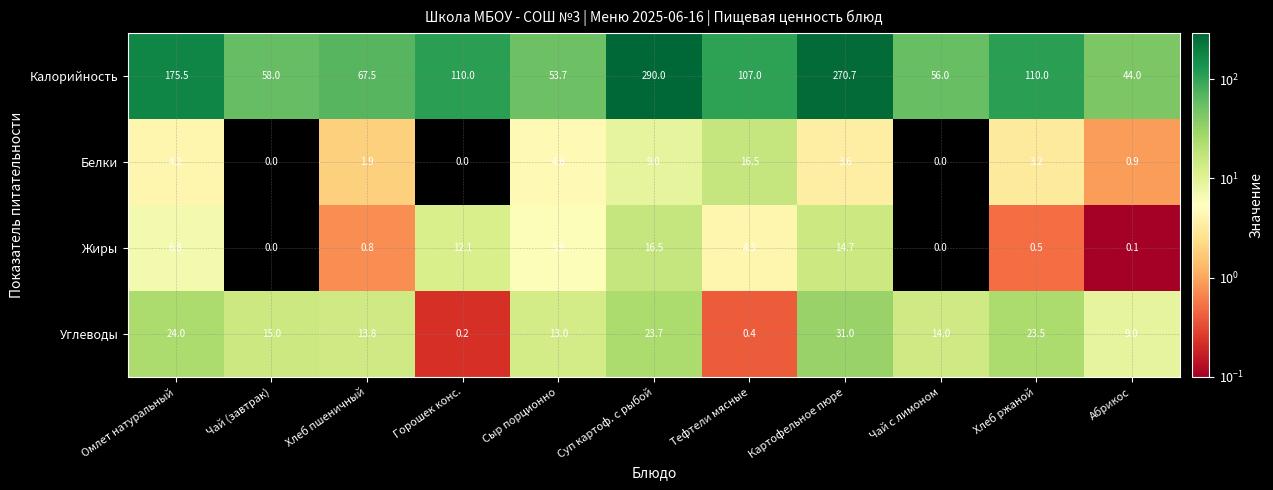

The value of Жиры at Омлет натуральный is 6.8. True or false?

True